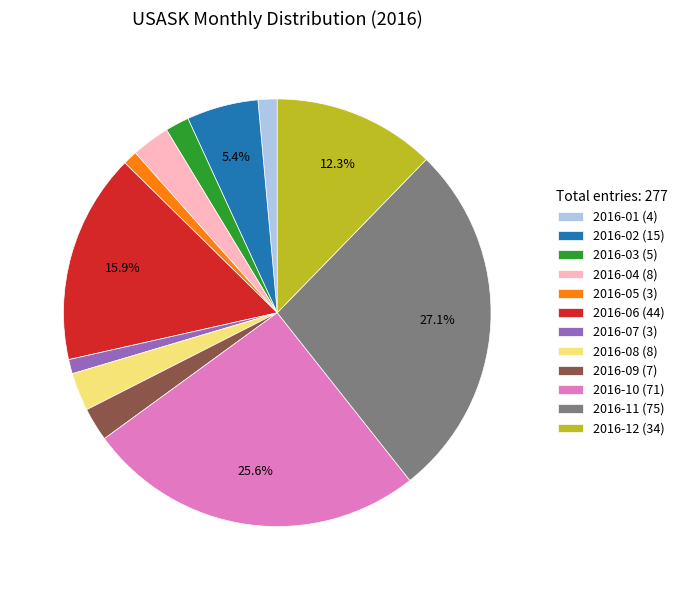

To the nearest percent, what is the difference between the largest and smallest slice percentages?

26%